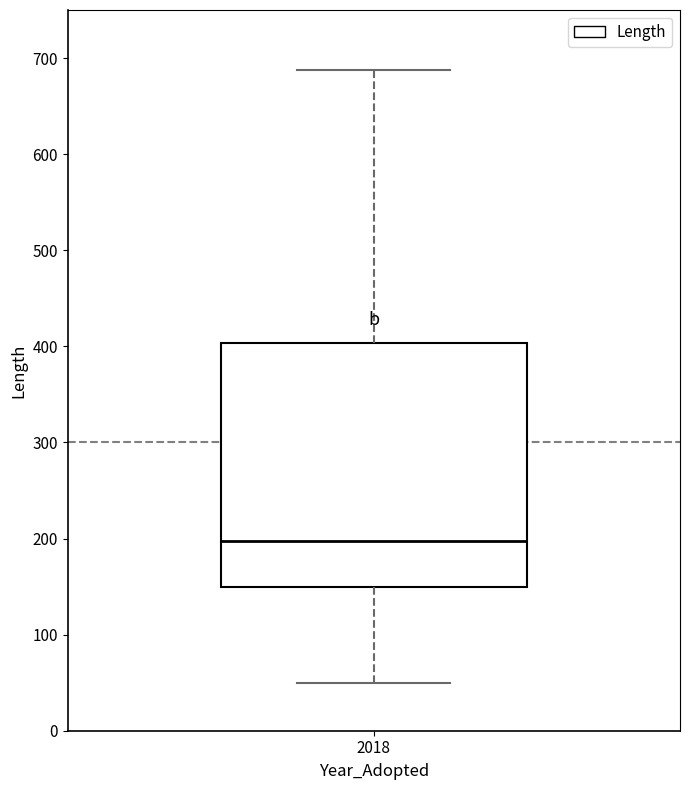

Where does the median line of the box at x = 2018 sit on the y-axis? The values are not printed on the chart, so give them approximately, as read against the axis.

200